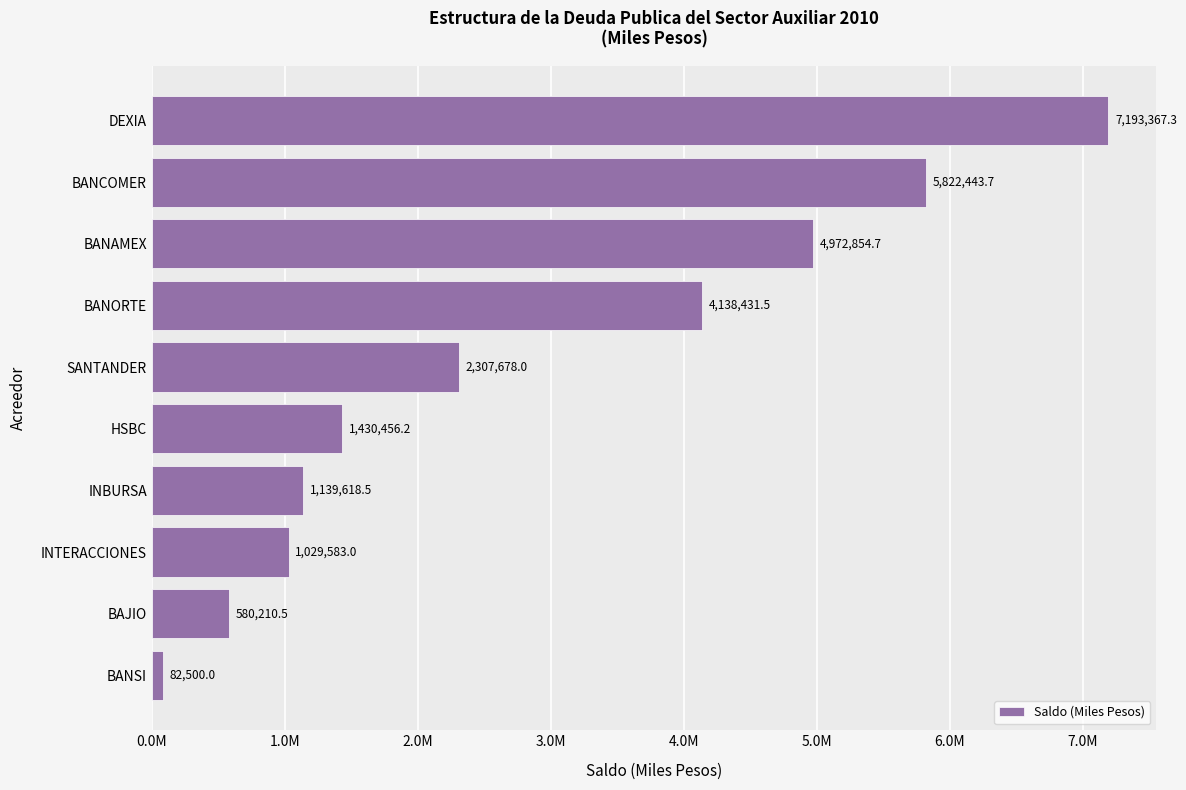

Does the chart contain stacked bars?

No